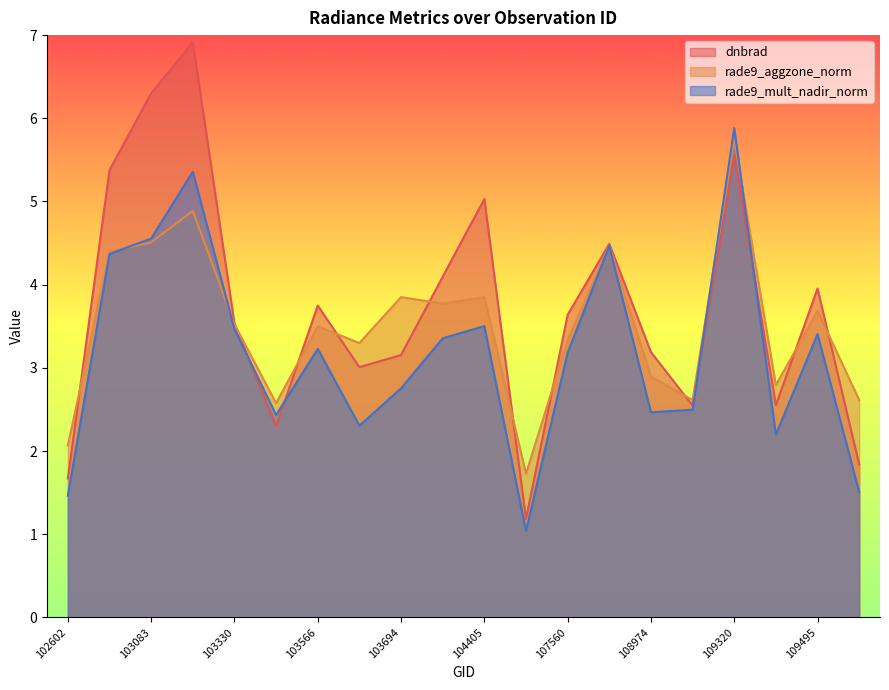

How many values in the dnbrad series are below 3?

6